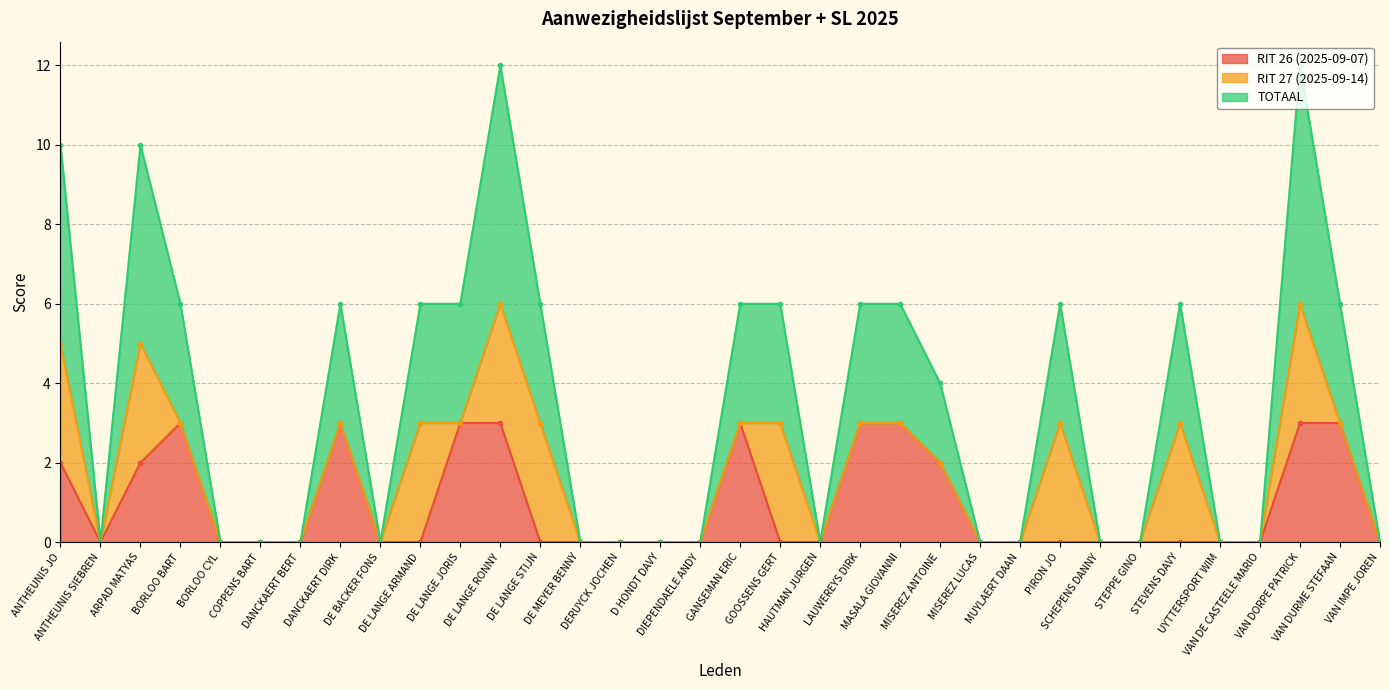

Between GOOSSENS GERT and ANTHEUNIS JO, which is larger?

ANTHEUNIS JO